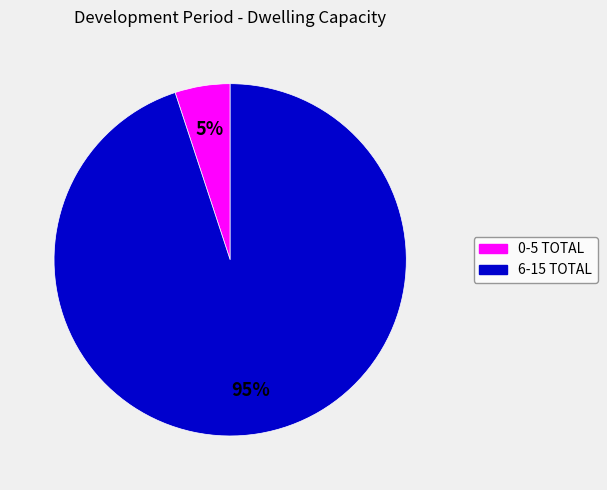

To the nearest percent, what is the combined percentage of 0-5 TOTAL and 6-15 TOTAL?

100%